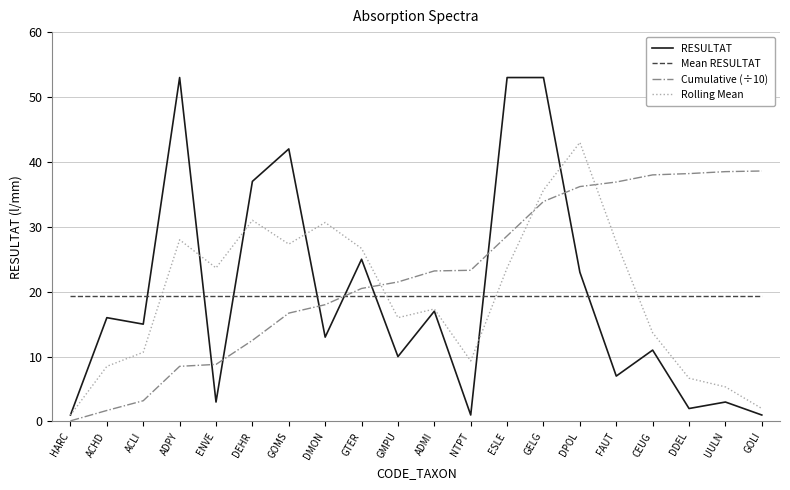

Which series has the largest range (max minus min)?

RESULTAT